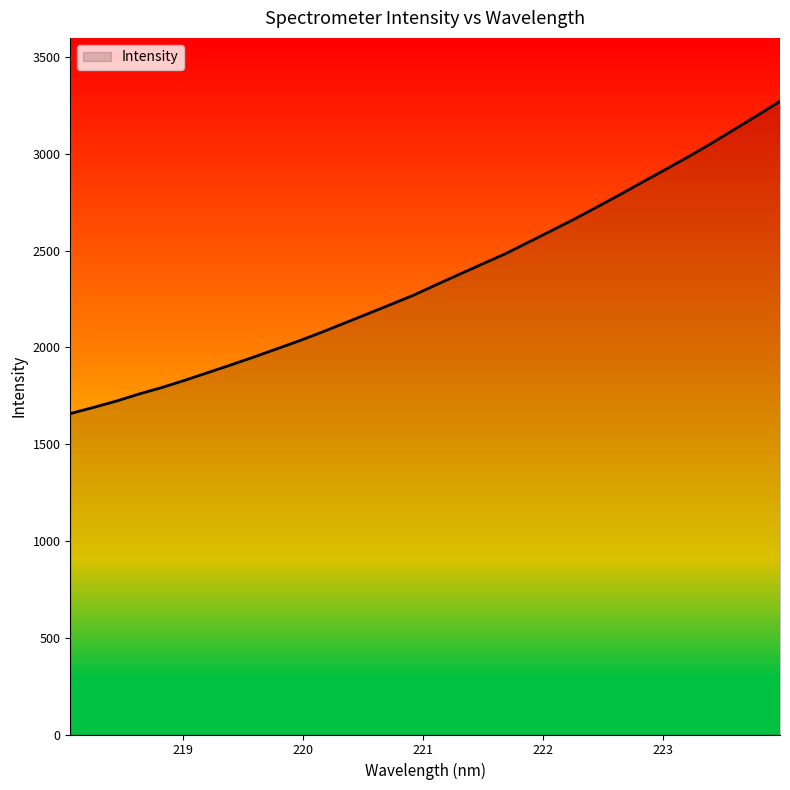

What is the difference between the maximum and minimum values?

1613.7